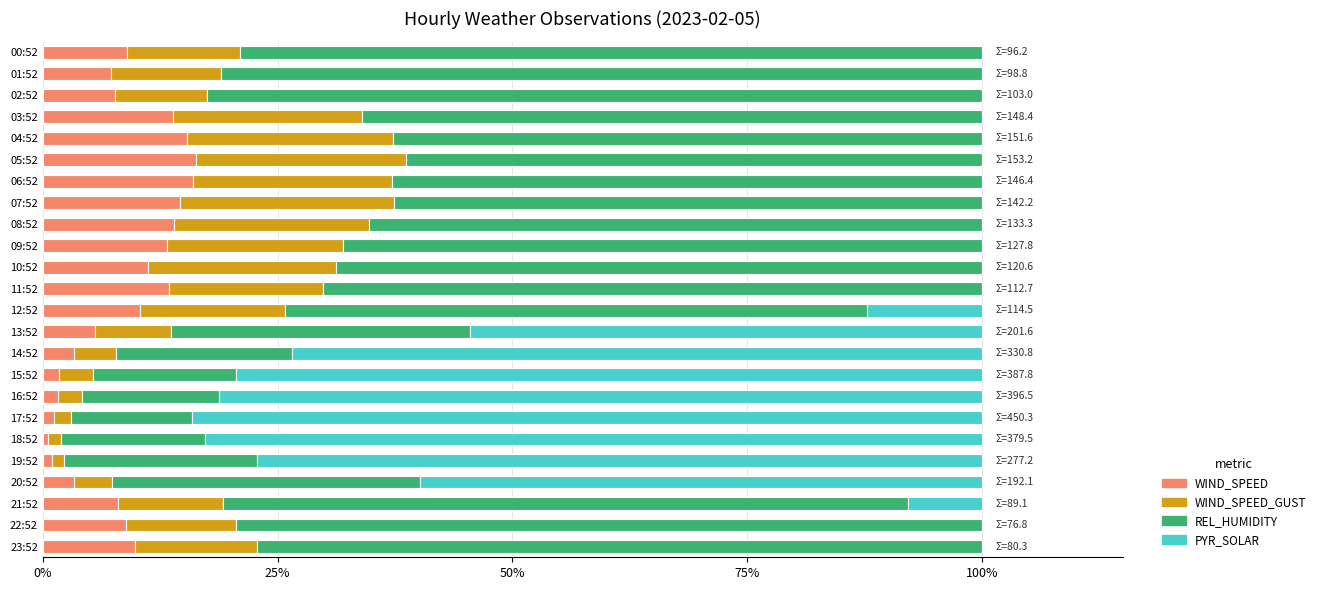

What is the total value across all series at 09:52?

100.0